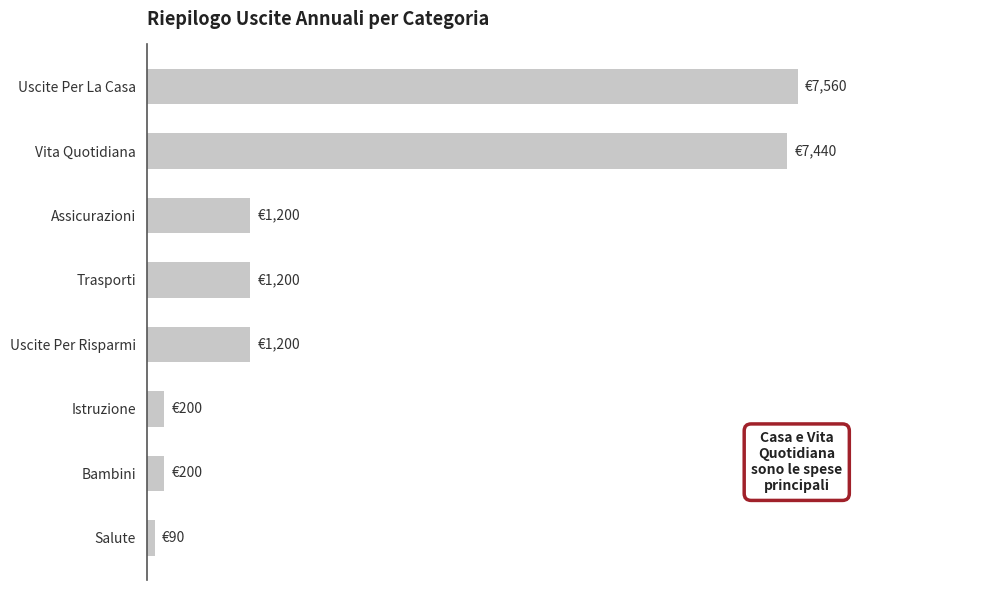

Are the bars horizontal?

Yes